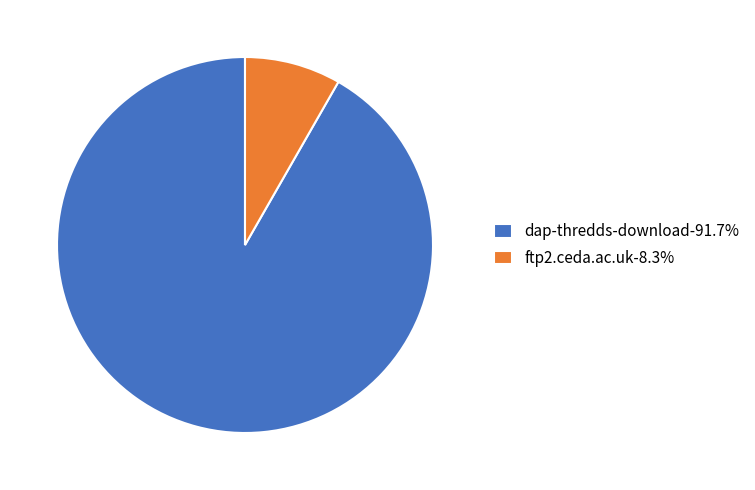

Is the sum of dap-thredds-download-91.7% and ftp2.ceda.ac.uk-8.3% greater than half?

Yes